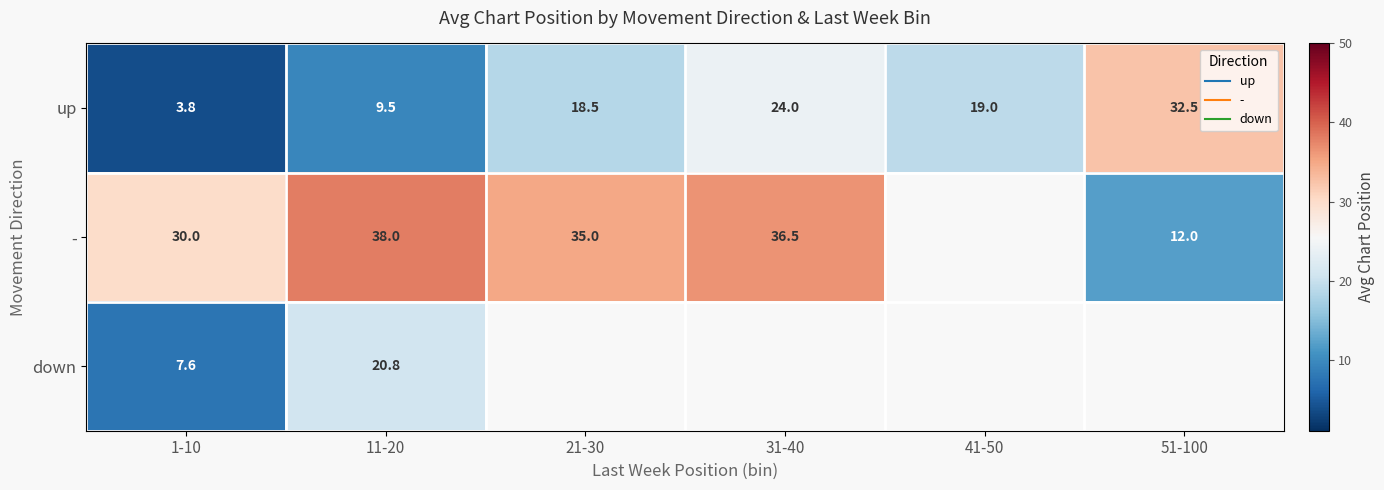

What is the difference between the highest and lowest values at 21-30?

16.5